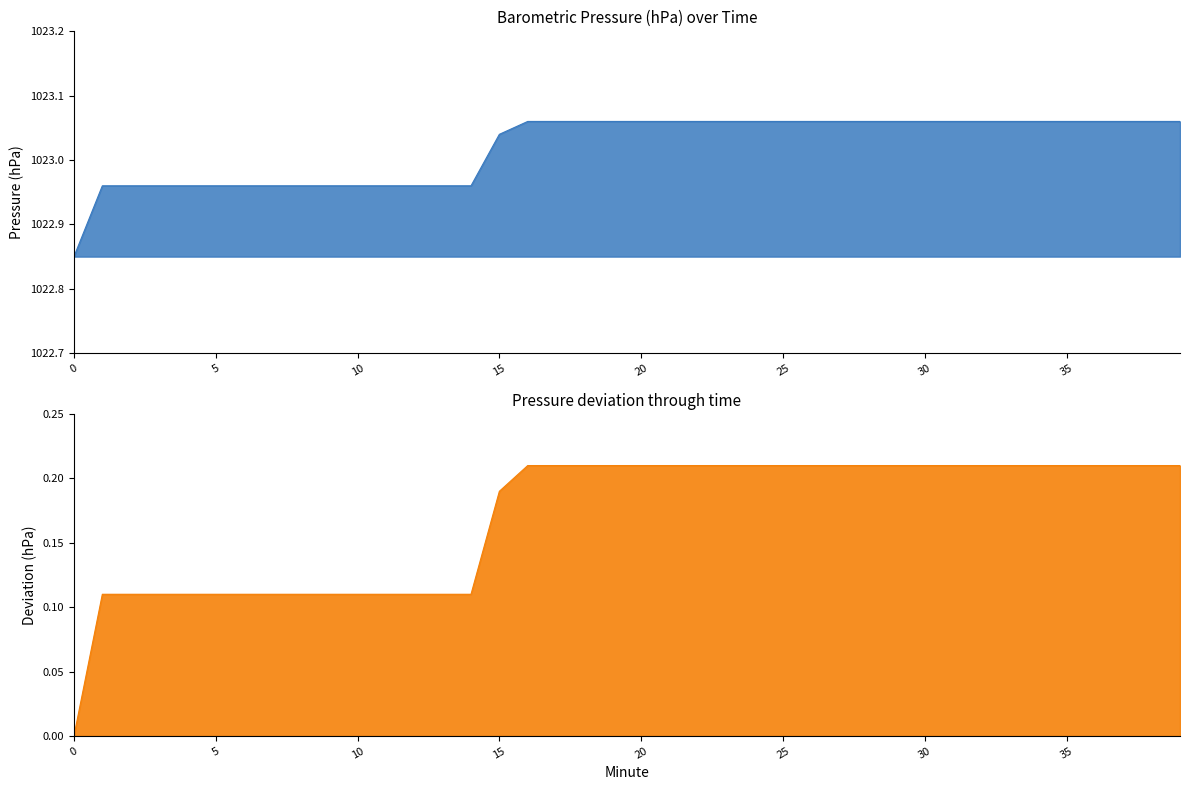

The chart shows a value of 1023.1 at 19. True or false?

True